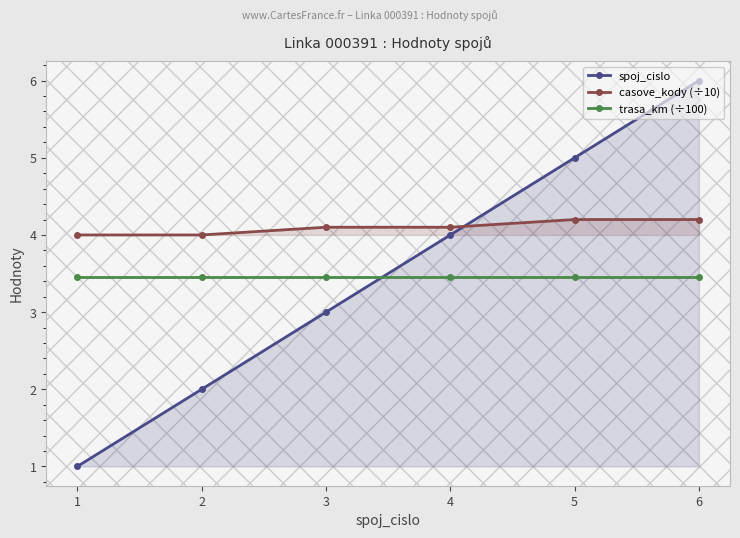

True or false: spoj_cislo and trasa_km (÷100) intersect in this chart.

True